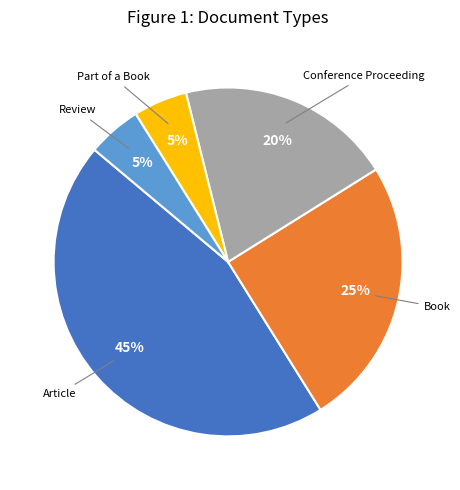

To the nearest percent, what is the average slice percentage?

20%